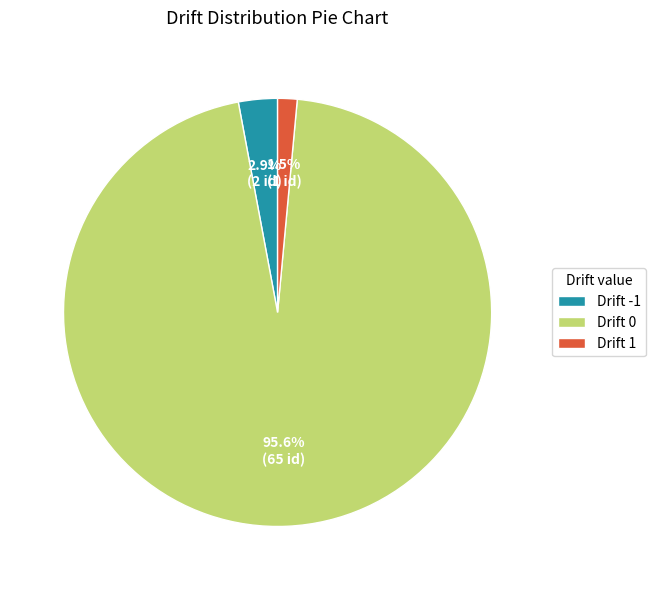

How many segments does this pie chart have?

3